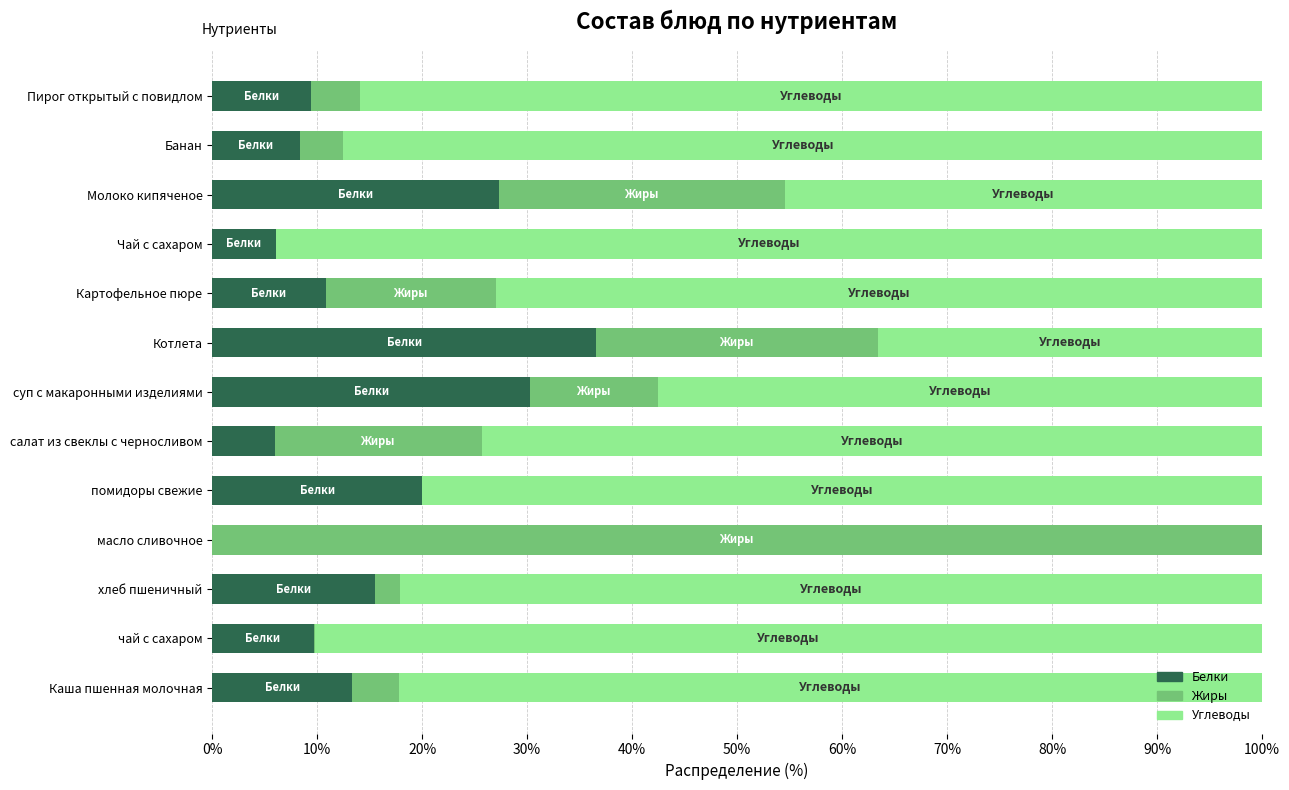

What is the highest value of the Белки series?

36.6